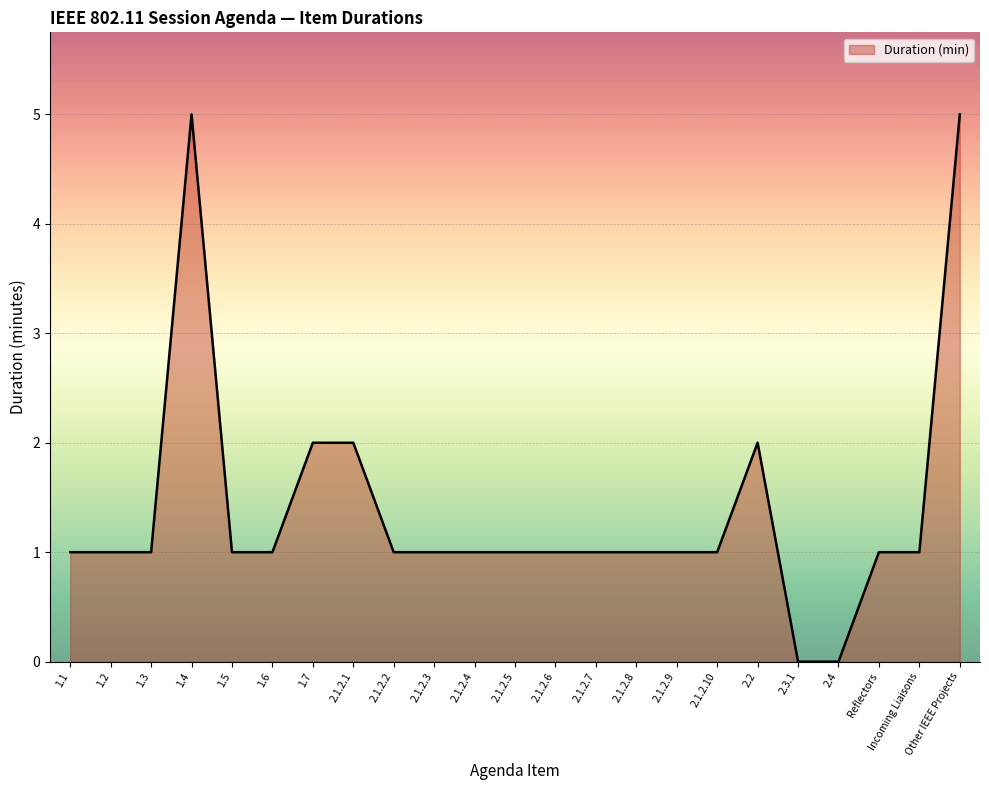

The value at 2.1.2.9 is 0. True or false?

False